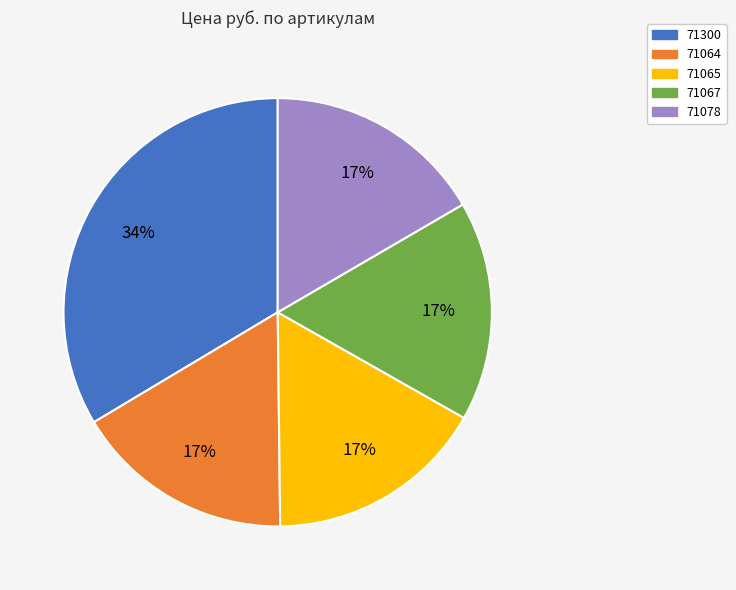

To the nearest percent, what is the combined percentage of 71078 and 71300?

50%